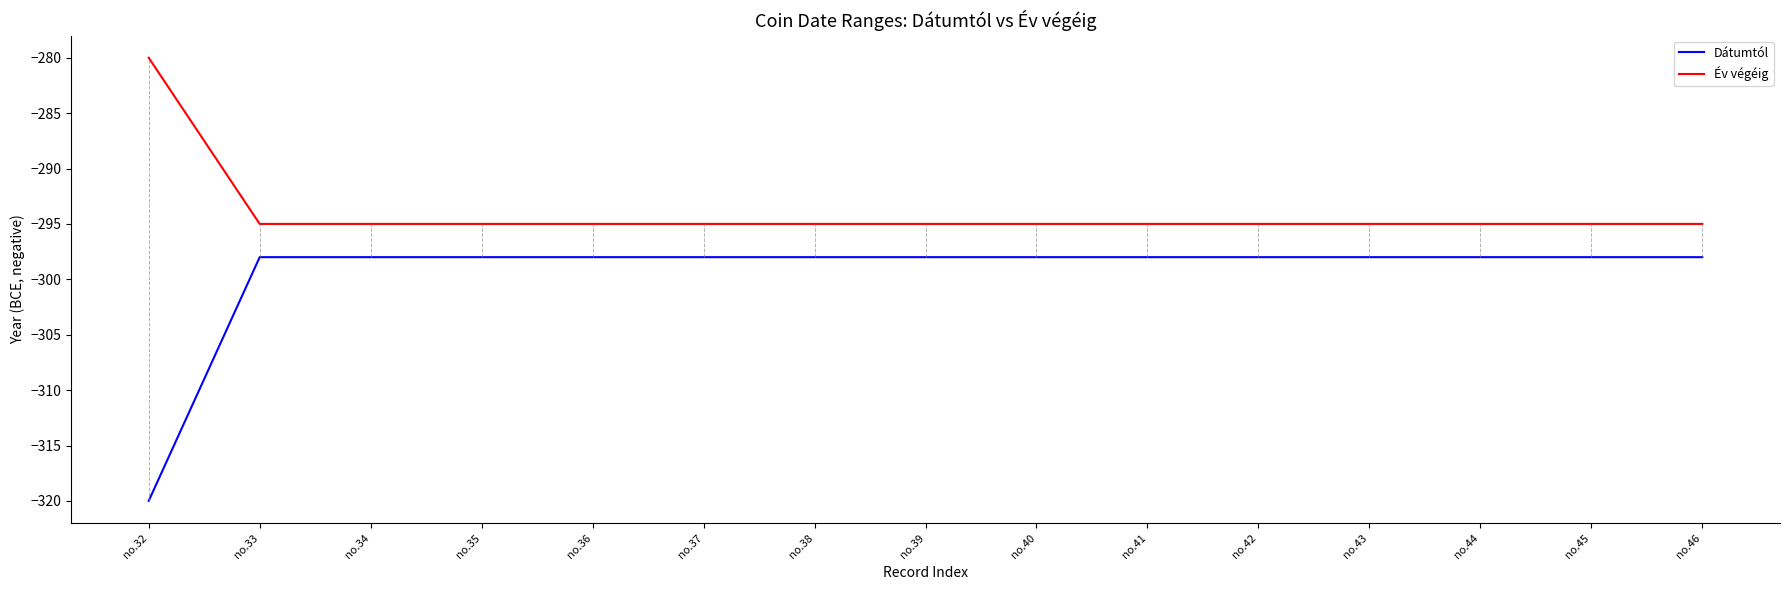

True or false: Dátumtól and Év végéig cross at least once.

False